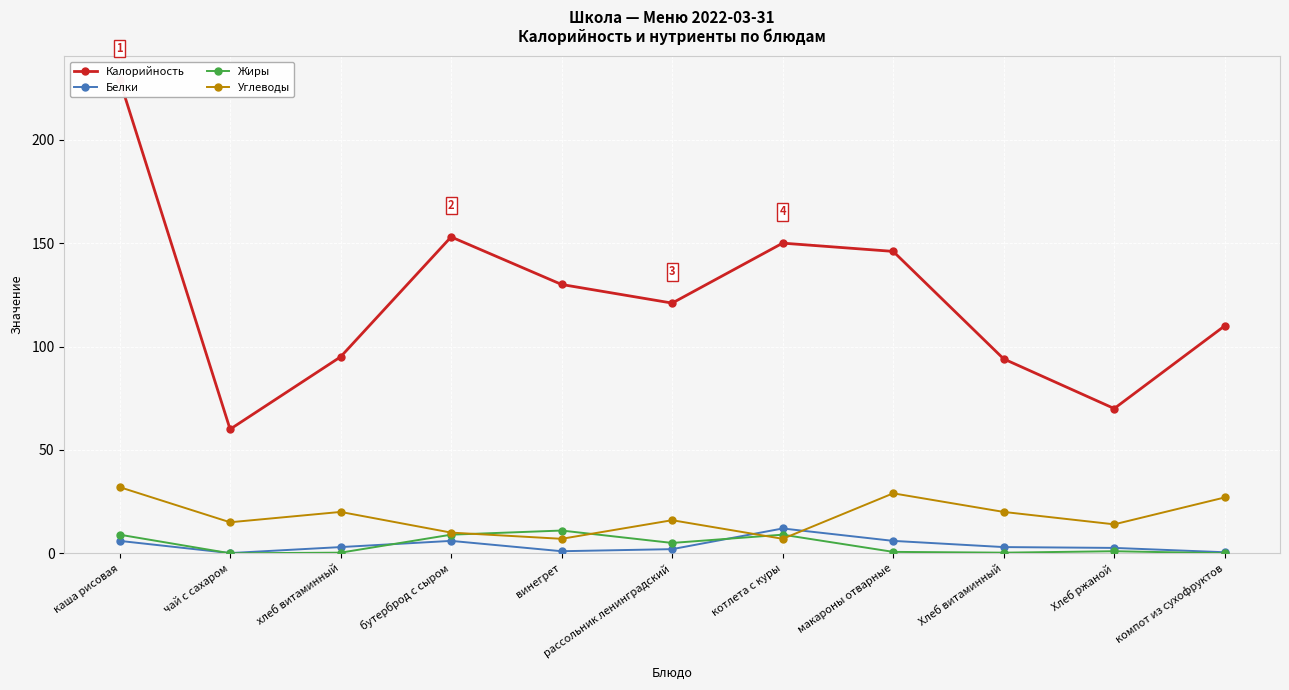

Reading left to right, what are all the values shown in this chart?

Калорийность: 229.0	60.0	95.0	153.0	130.0	121.0	150.0	146.0	94.0	70.0	110.0
Белки: 6.0	0.1	3.0	6.0	1.0	2.0	12.0	6.0	3.0	2.6	0.5
Жиры: 9.0	0.0	0.3	9.0	11.0	5.0	9.0	0.7	0.3	1.0	0.0
Углеводы: 32.0	15.0	20.0	10.0	7.0	16.0	7.0	29.0	20.0	14.0	27.0